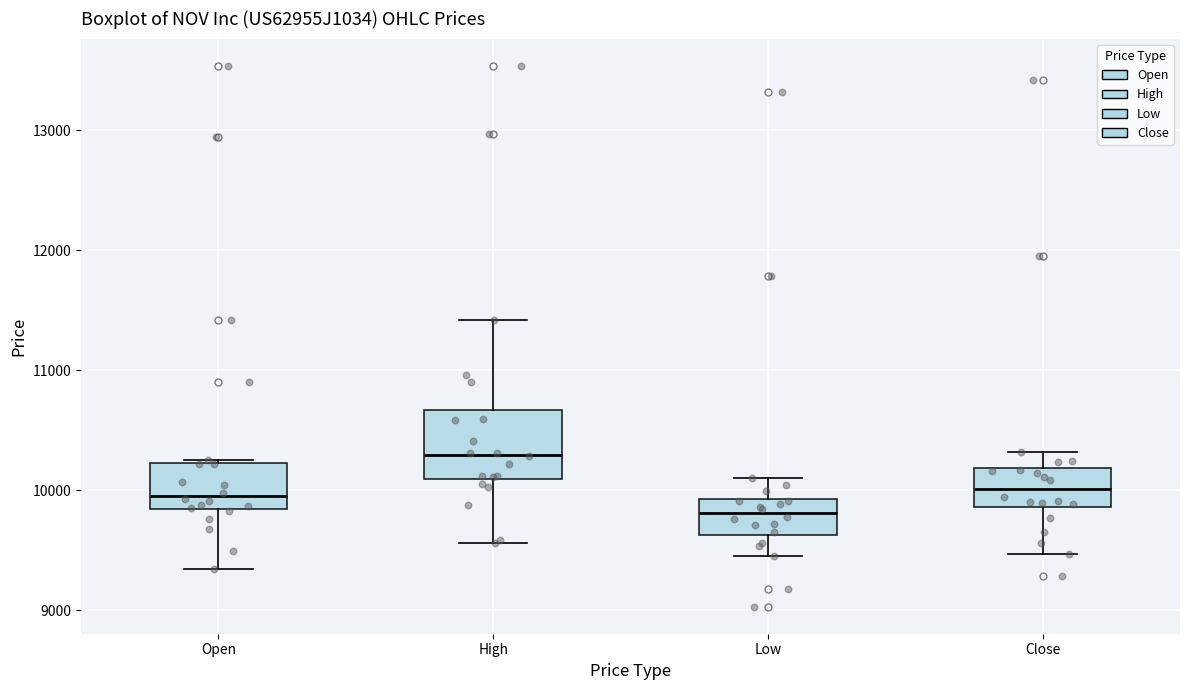

Comparing the boxes themselves (not the whiskers), which one is the tallest?

High